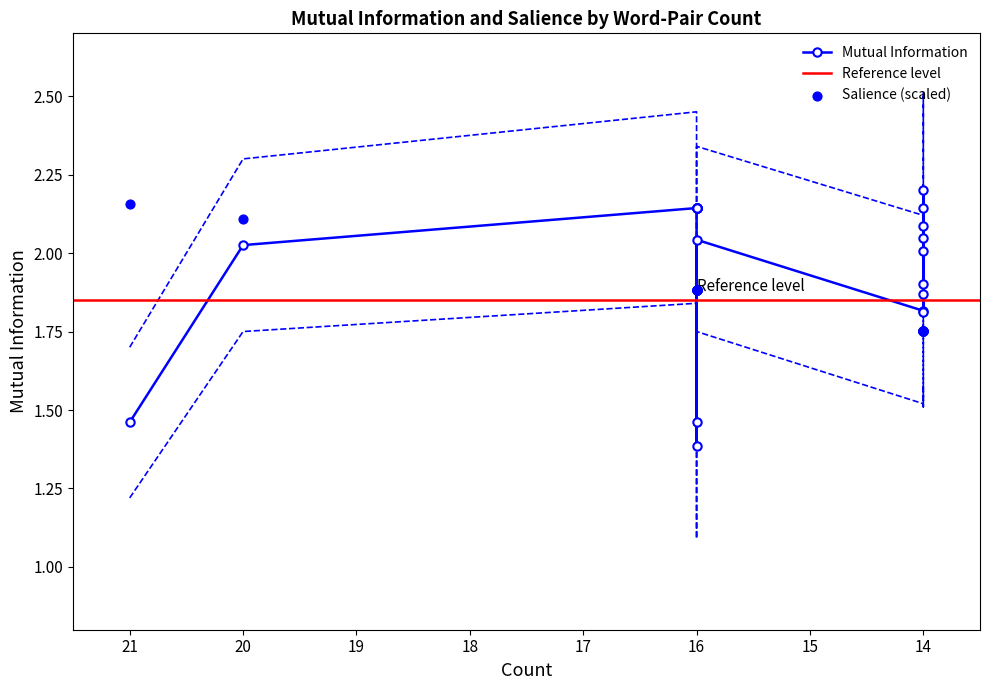

Which series has the largest total across all categories?

Mutual Information